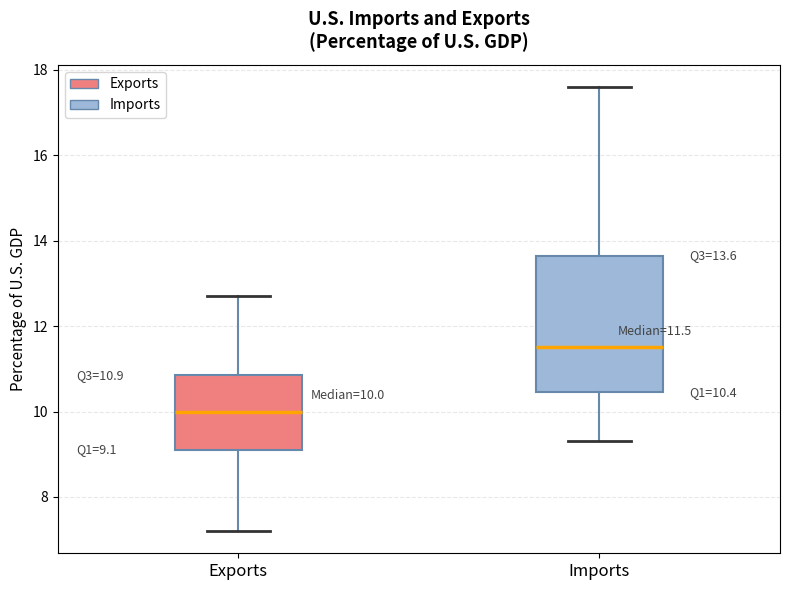

Which box has the lowest median line?

Exports